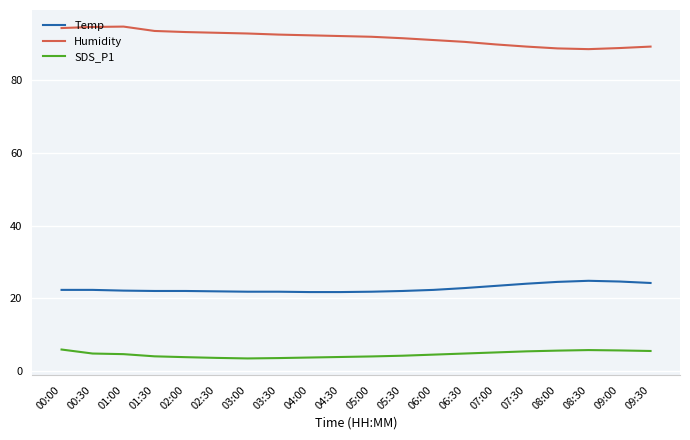

What is the average value of the Humidity series?

91.6